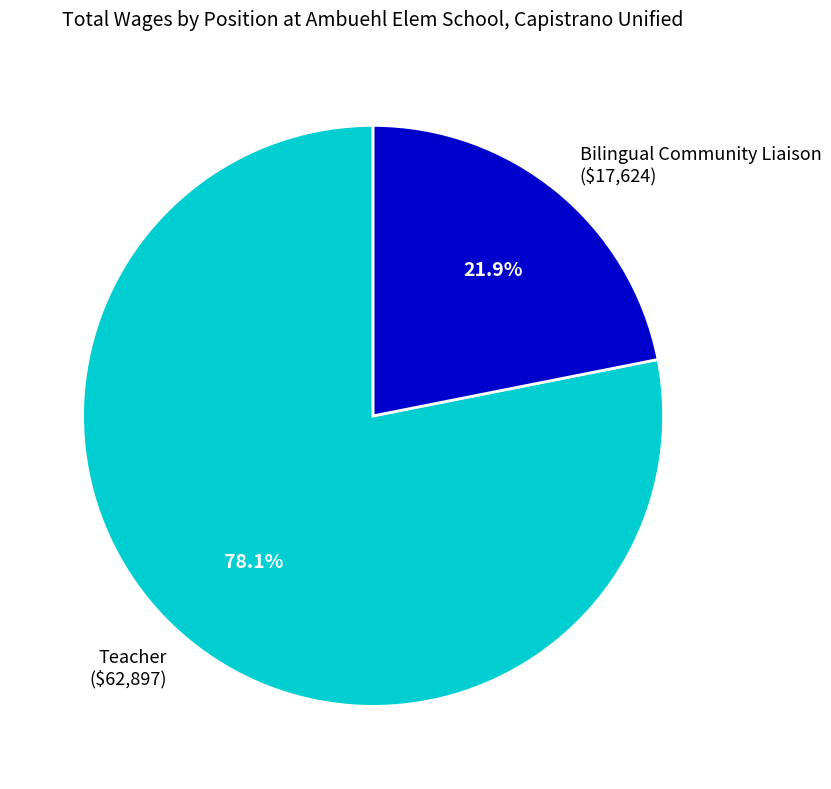

Is there a majority slice in this chart?

Yes